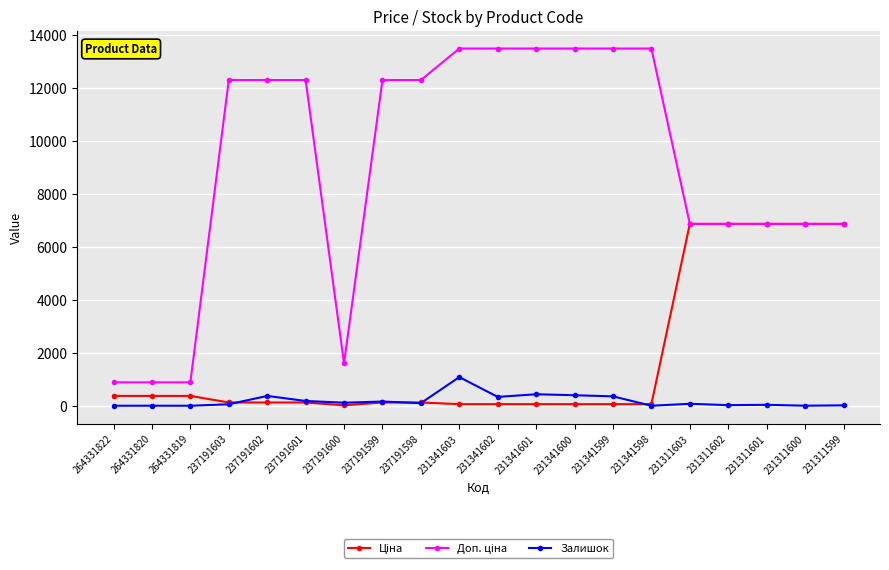

The Залишок series shows 397.0 at 231341600. True or false?

True